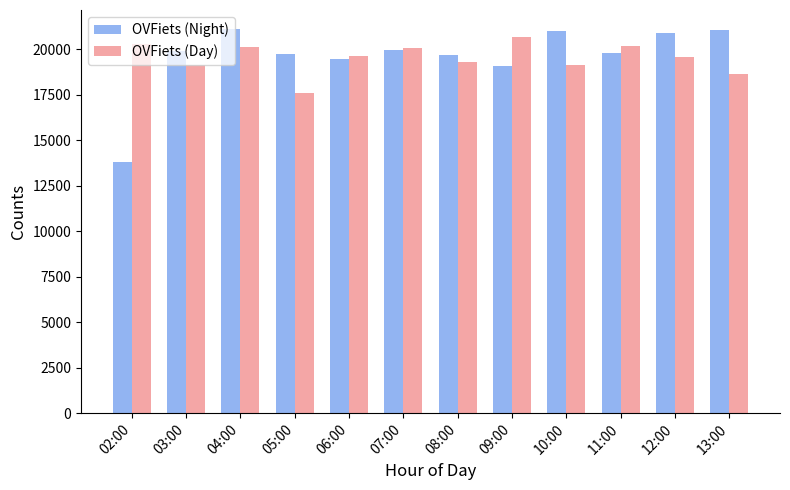

Where does the OVFiets (Day) series first go above 19603?

02:00